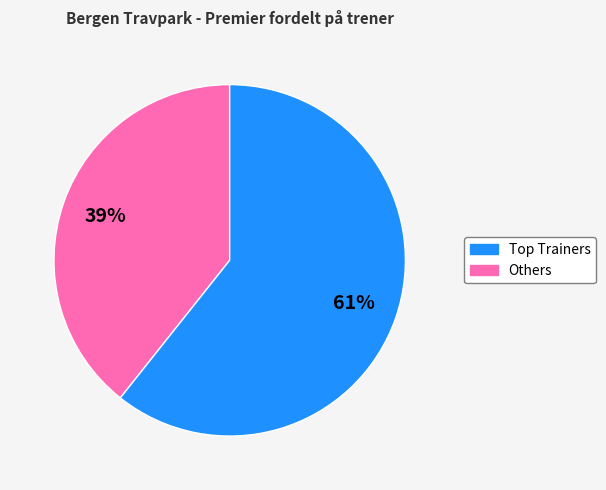

To the nearest percent, what is the average slice percentage?

50%